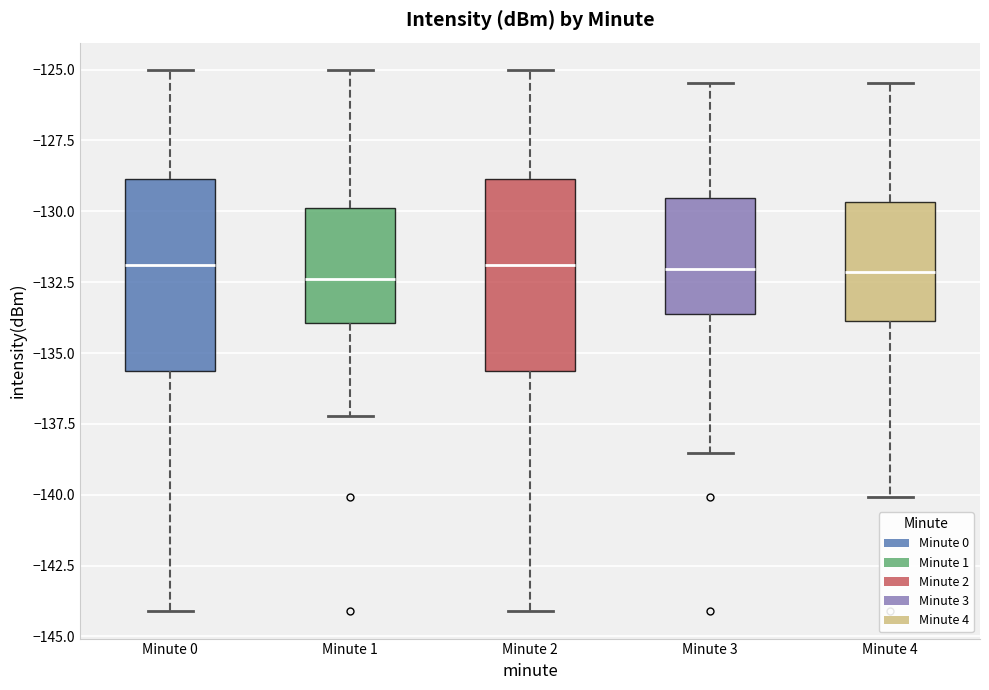

Reading left to right, transcribe this box plot: for each box, give where its median line is, the range the box spans, and where its two whiskers end, as read against the y-axis. The values are not printed on the chart, so give them approximately, as read against the axis.

Minute 0: median -132.0, box -135.5 to -129.0, whiskers -144.0 to -125.0
Minute 1: median -132.5, box -134.0 to -130.0, whiskers -137.0 to -125.0
Minute 2: median -132.0, box -135.5 to -129.0, whiskers -144.0 to -125.0
Minute 3: median -132.0, box -133.5 to -129.5, whiskers -138.5 to -125.5
Minute 4: median -132.0, box -134.0 to -129.5, whiskers -140.0 to -125.5